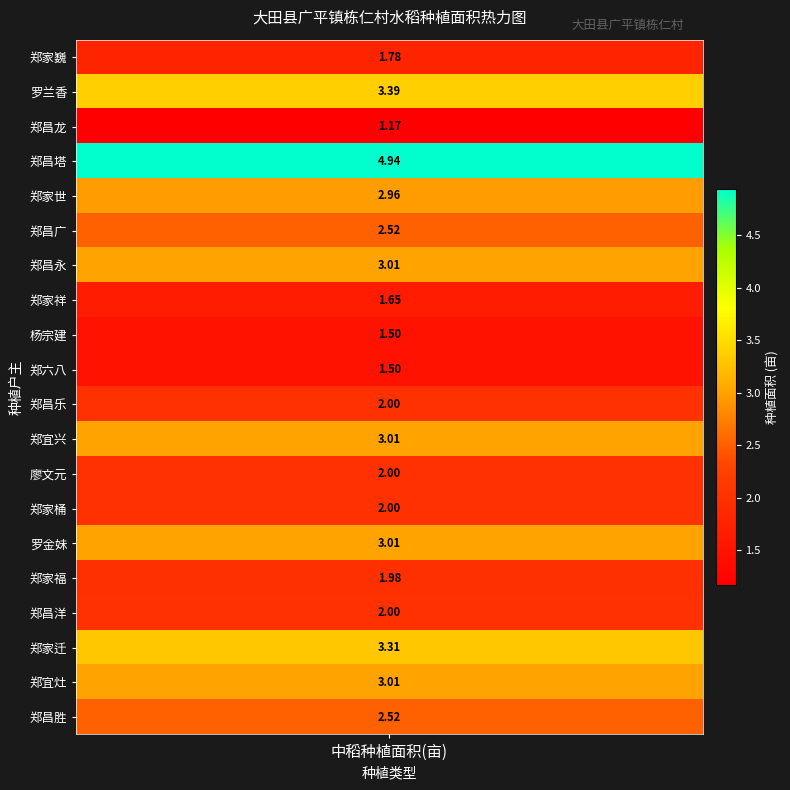

At which category does the chart reach its minimum across all series?

郑昌龙